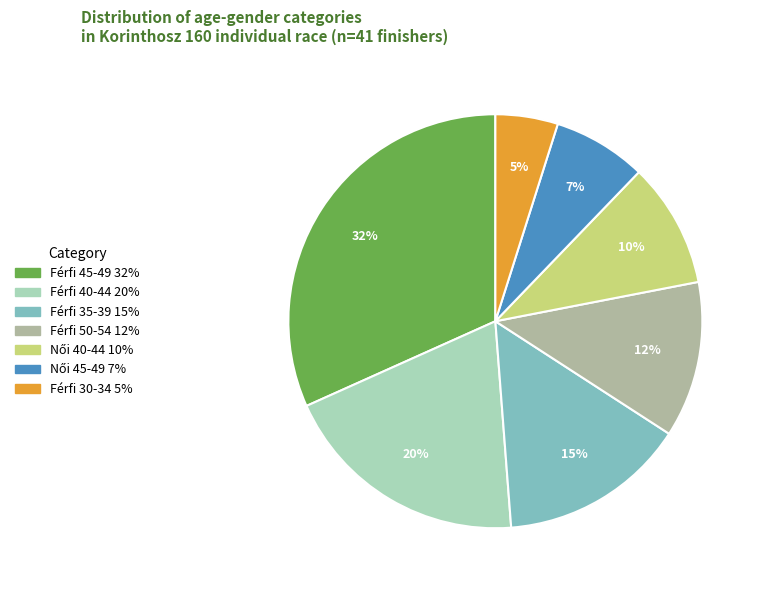

Which has a higher value, Férfi 45-49 or Férfi 40-44?

Férfi 45-49